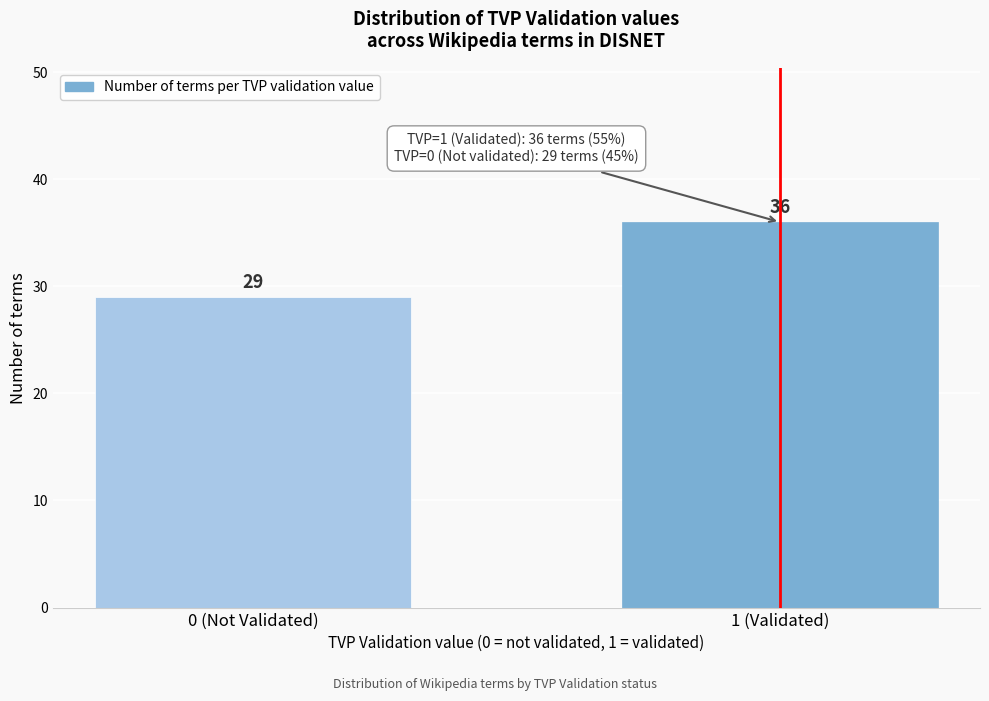

Reading left to right, transcribe all the data shown in this chart.

0 (Not Validated)=29	1 (Validated)=36